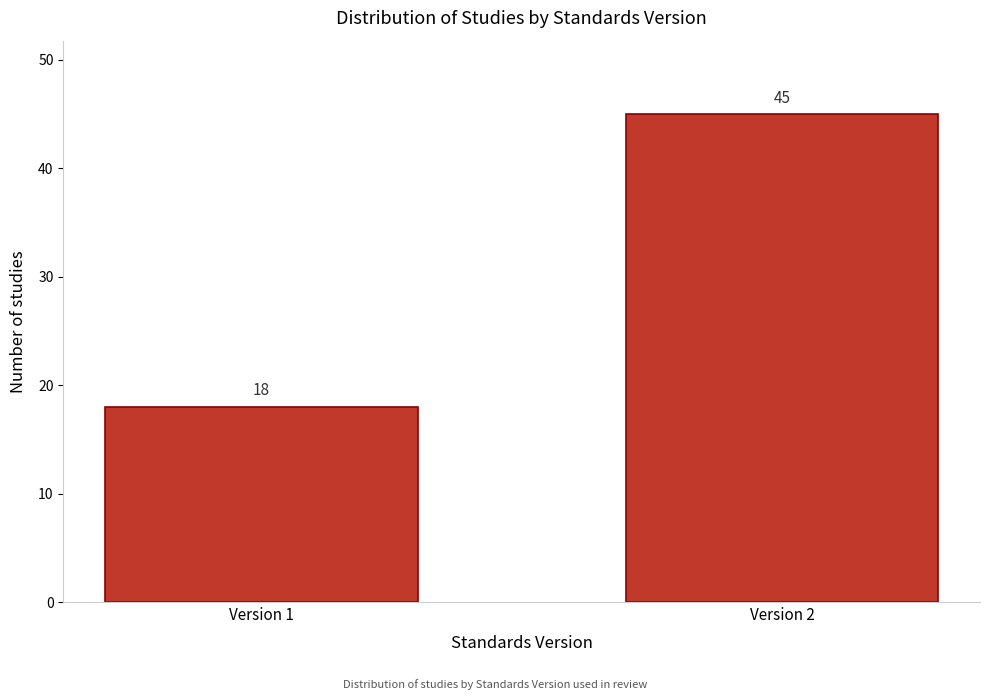

Reading right to left, transcribe all the data shown in this chart.

45	18